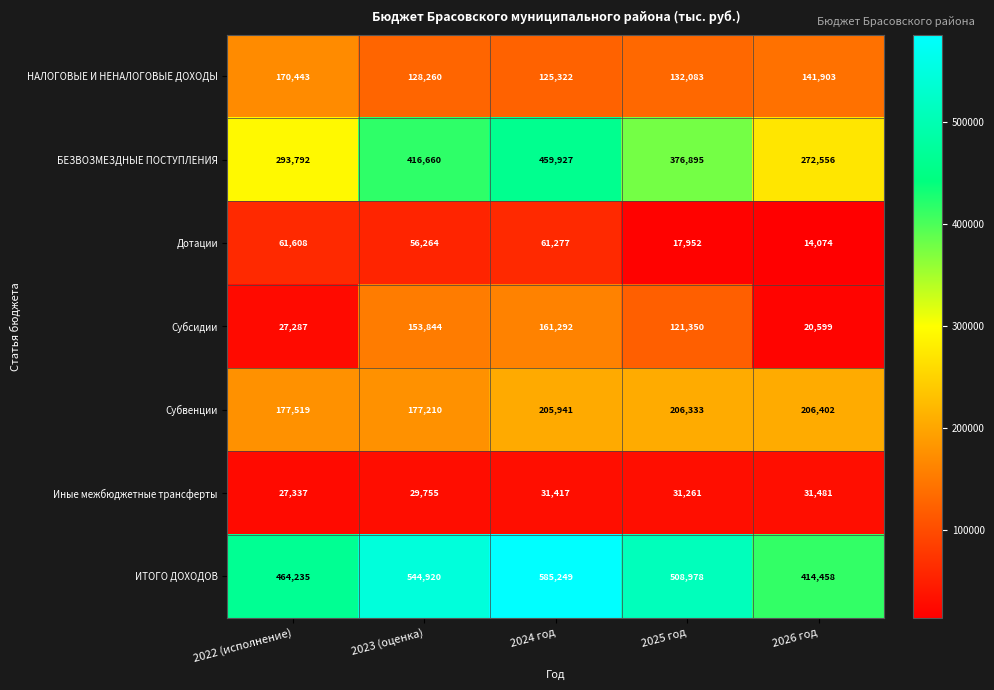

At how many categories does at least one series exceed 437479?

4